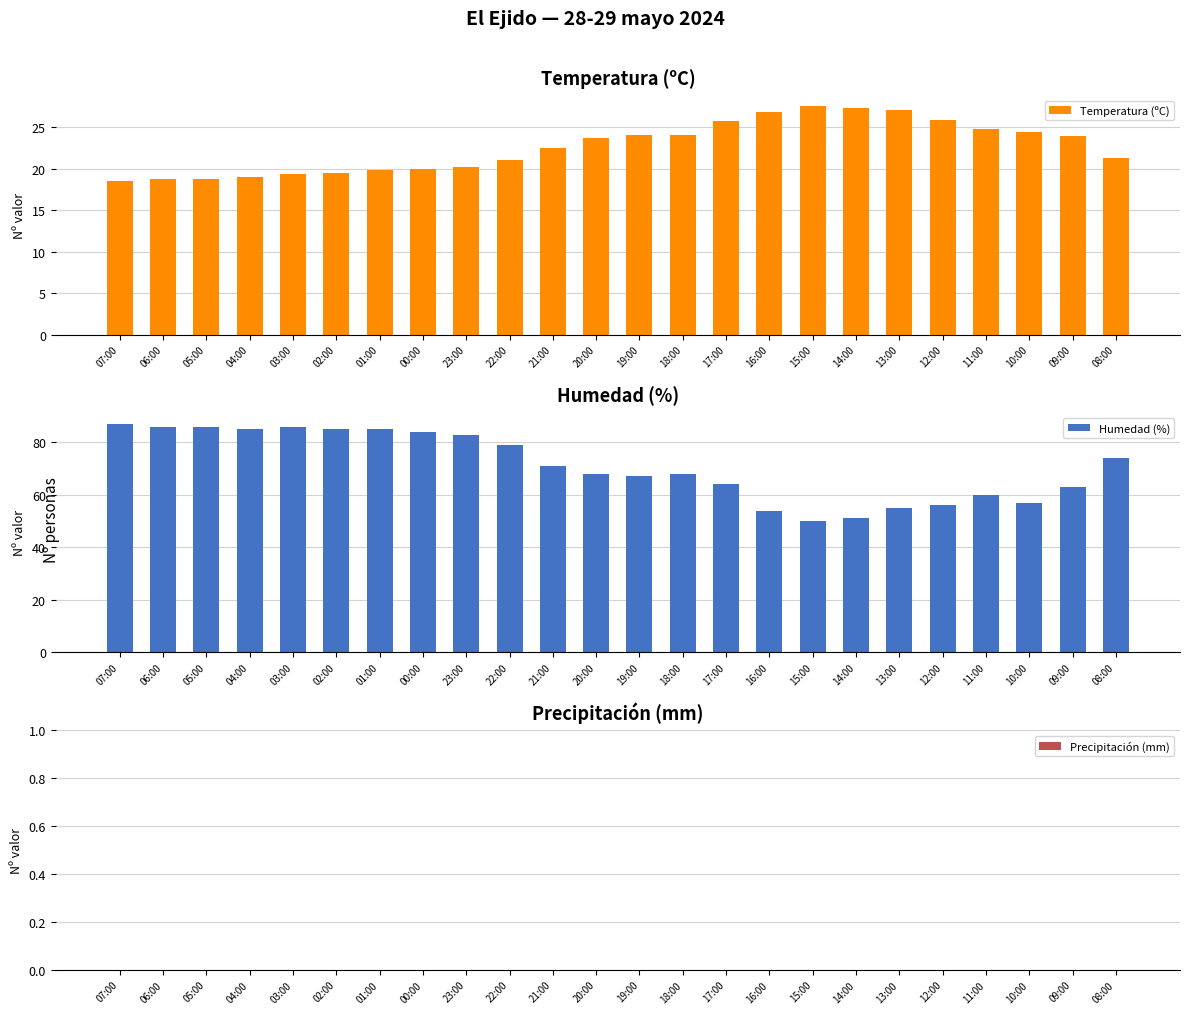

What position from the right is 05:00?

22